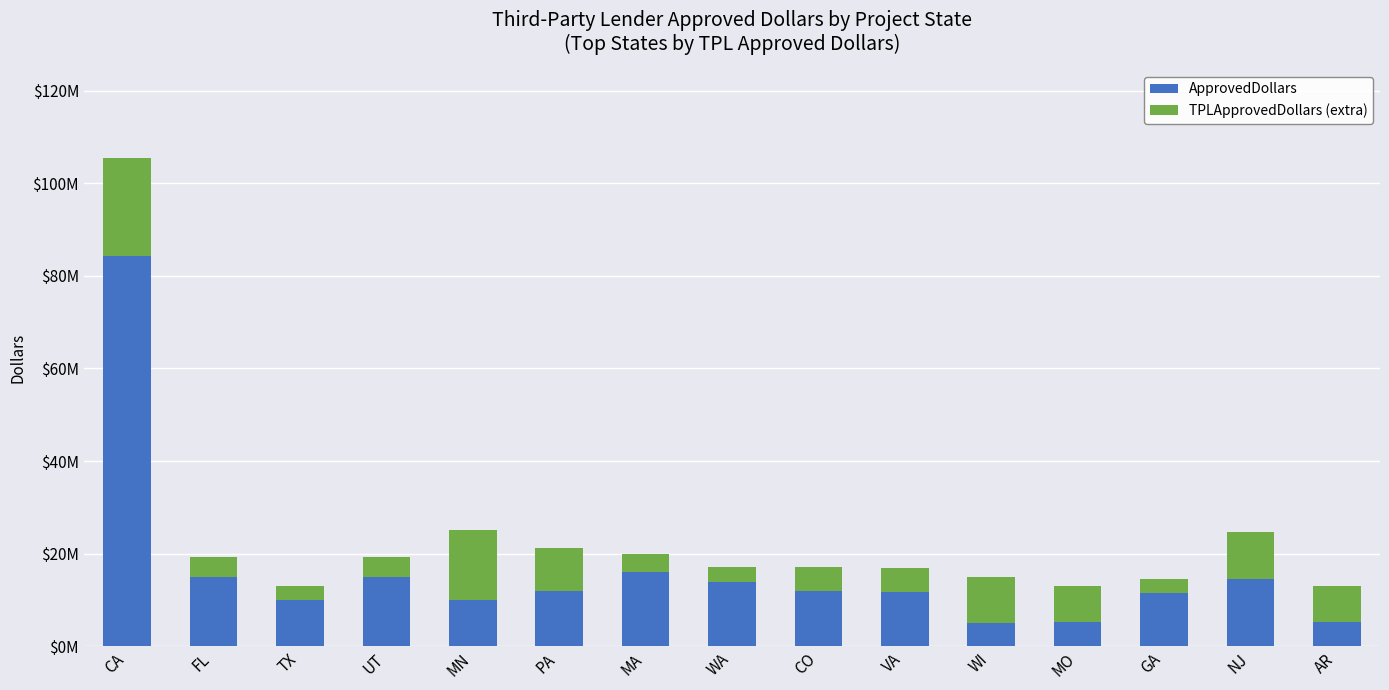

Rank the series at UT from highest to lowest value.

ApprovedDollars, TPLApprovedDollars (extra)